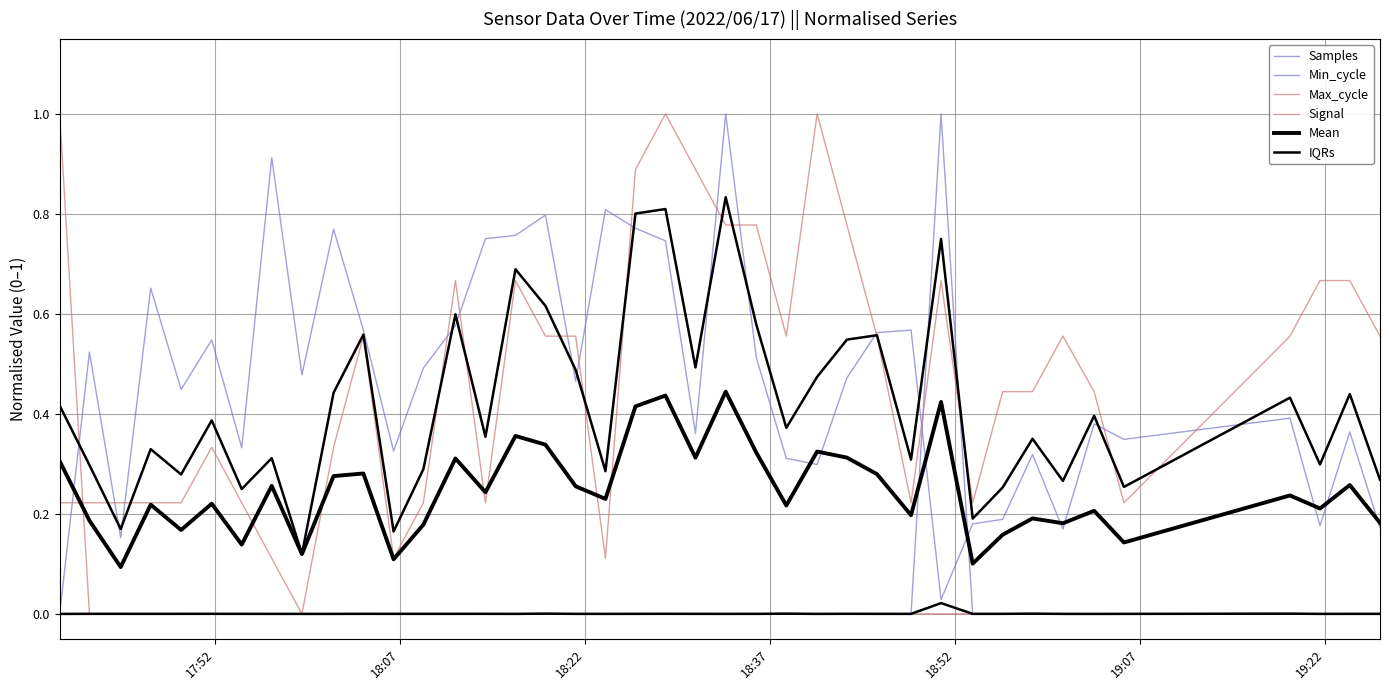

Which series has the largest total across all categories?

Samples